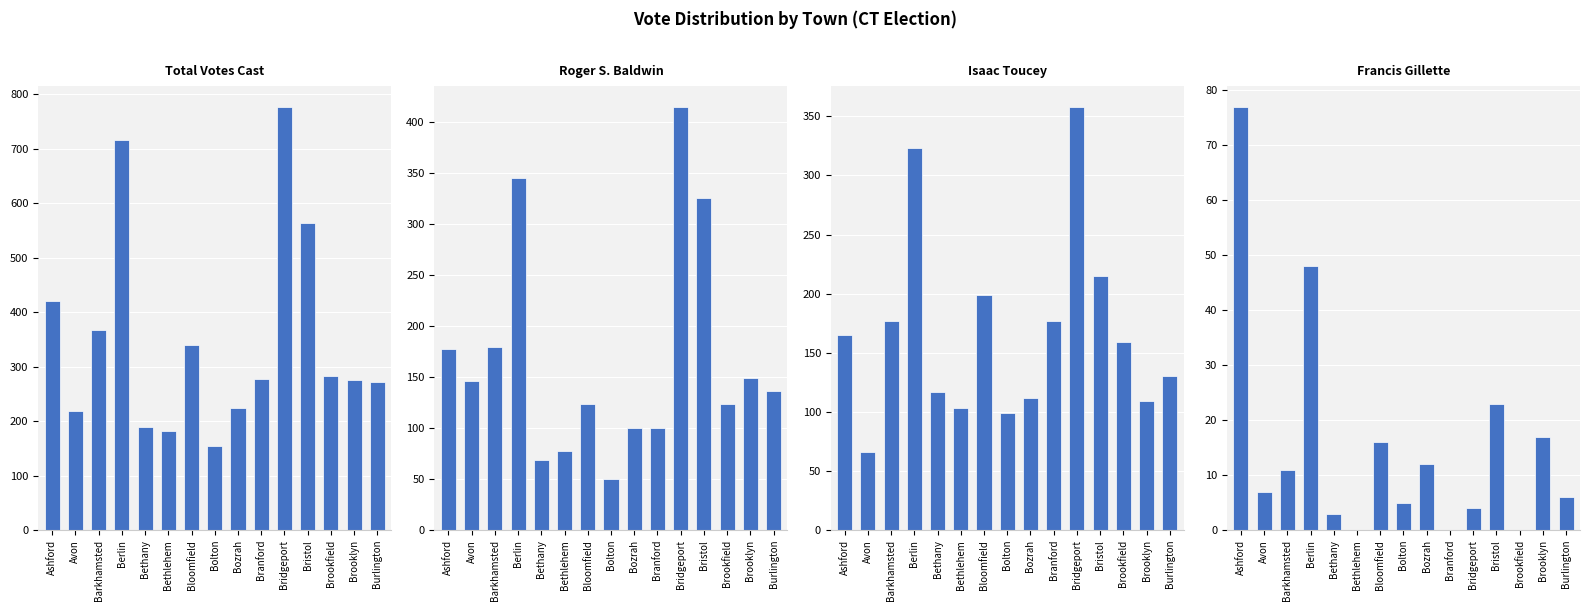

How many values in Francis Gillette are above zero?

12